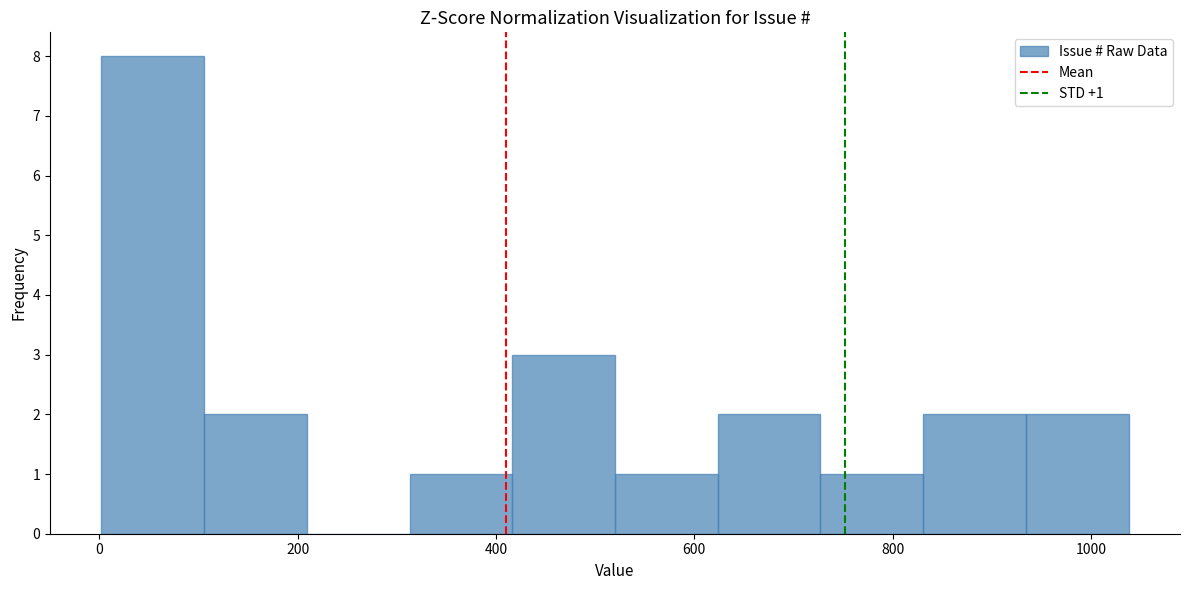

Over which range of the x-axis is the bar tallest?

0 to 100